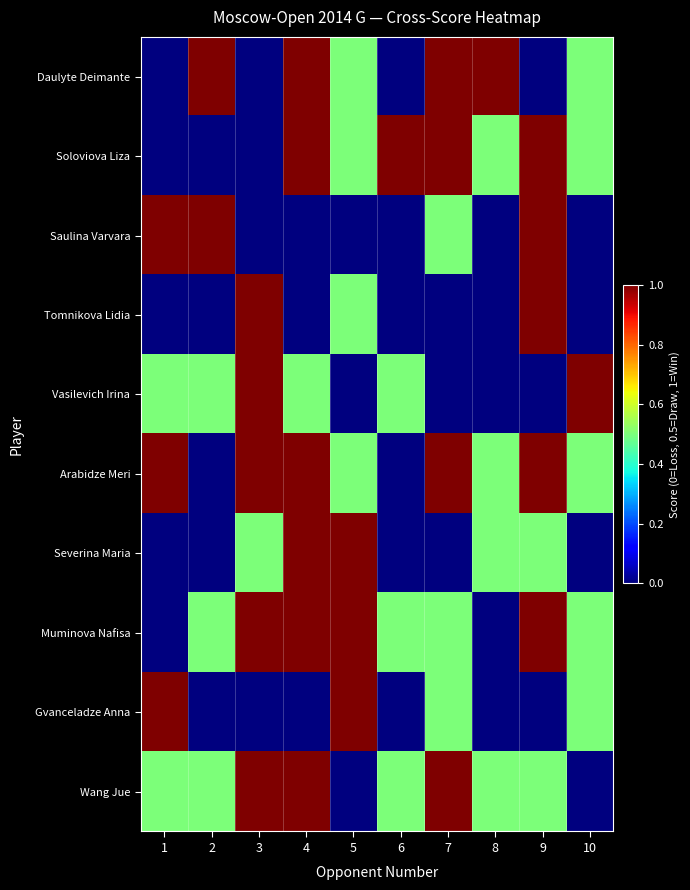

What is the greatest value displayed?

1.0